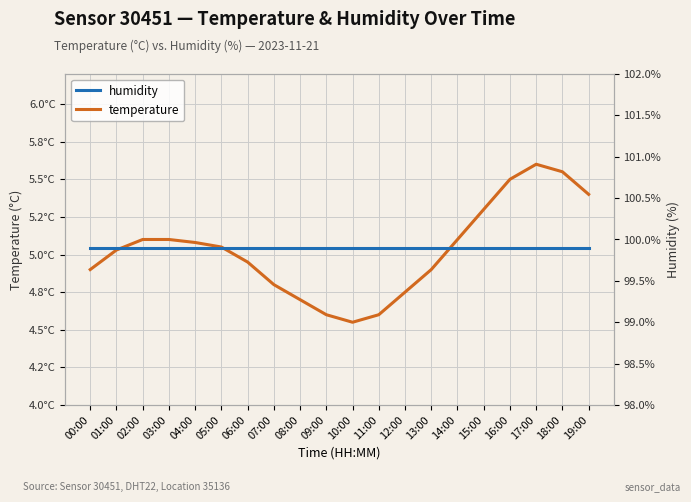

True or false: humidity has more than 1 points higher than both neighbors.

False